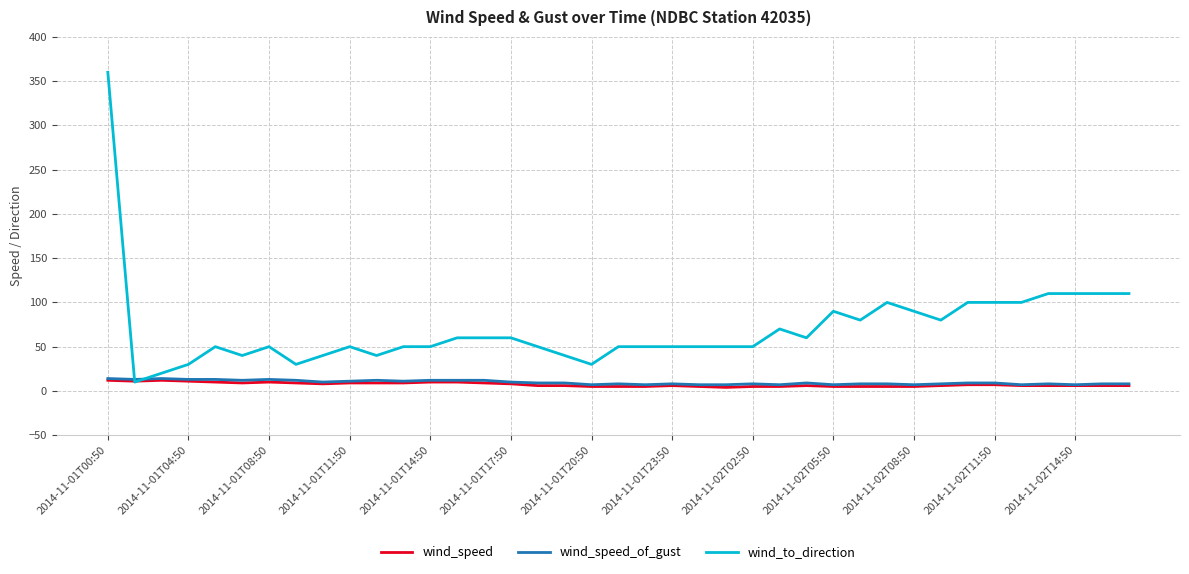

Is this an area chart (filled region under the line)?

No